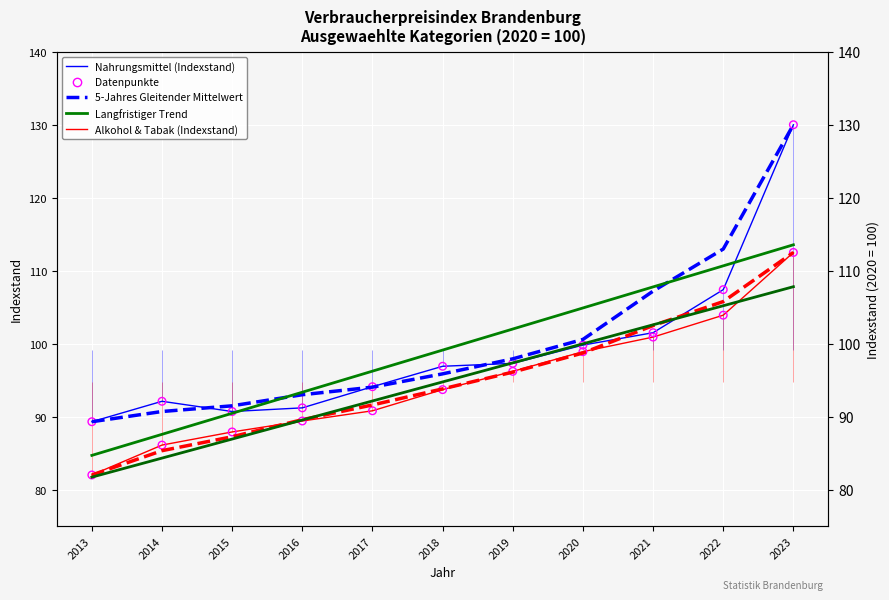

Which series reaches the maximum Y coordinate?

Nahrungsmittel und alkoholfreie Getraenke